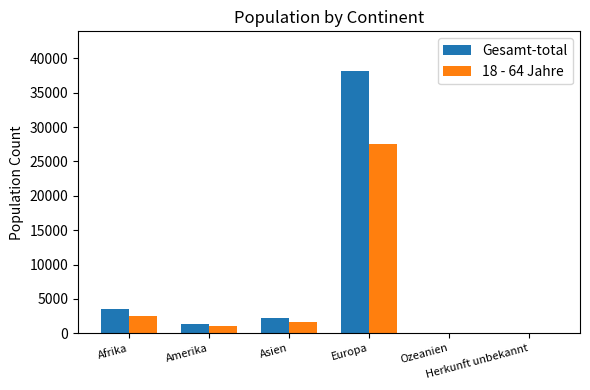

Where does the Gesamt-total series first go above 2247?

Afrika